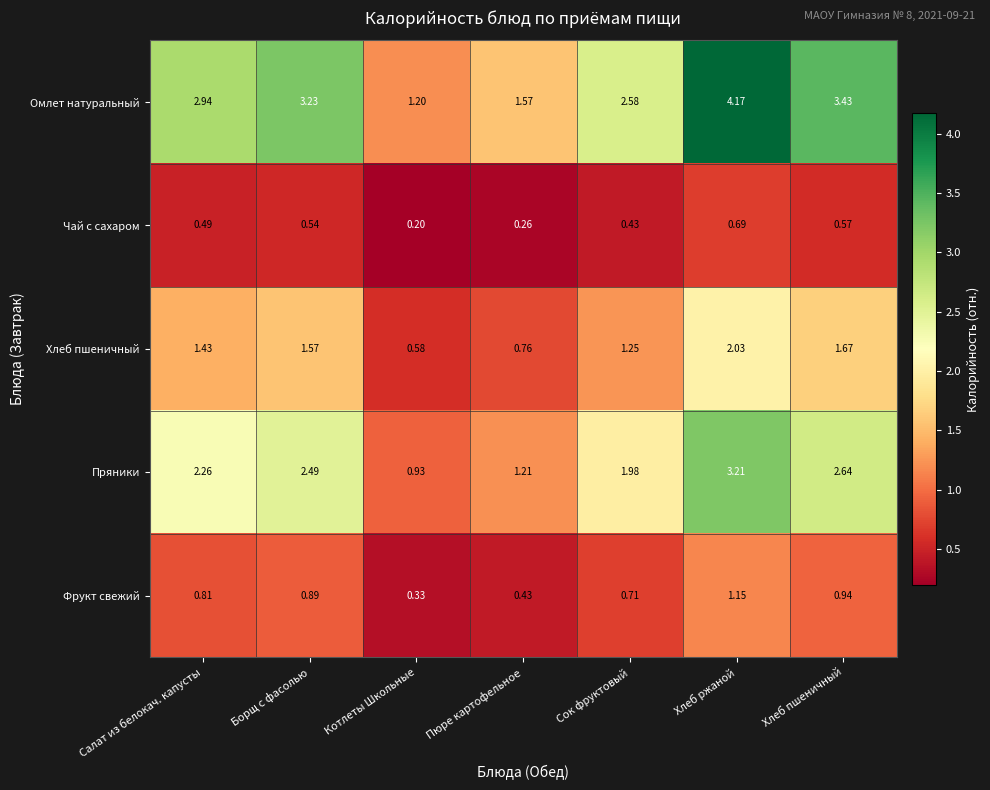

Which category has the highest value across all series?

Хлеб ржаной